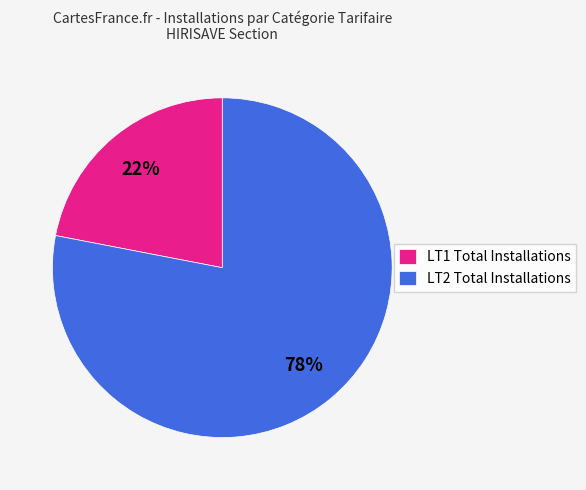

Rank the categories by value from highest to lowest.

LT2 Total Installations, LT1 Total Installations